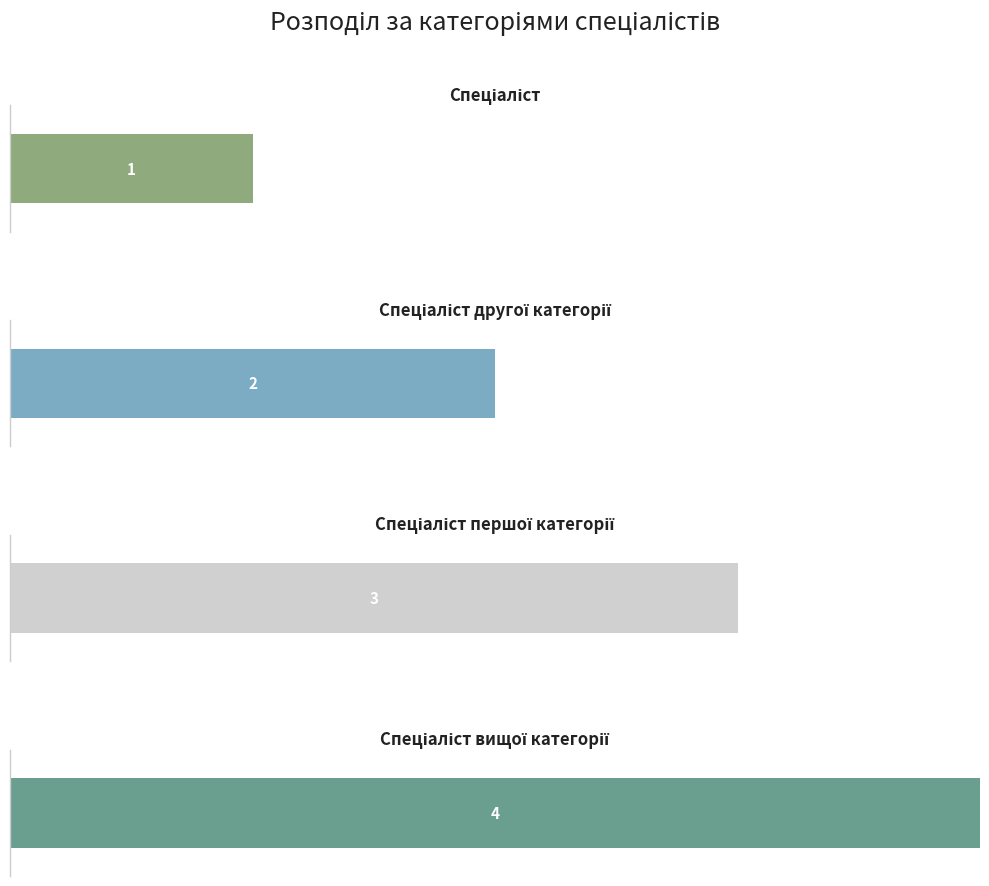

What is the sum of all values?

10